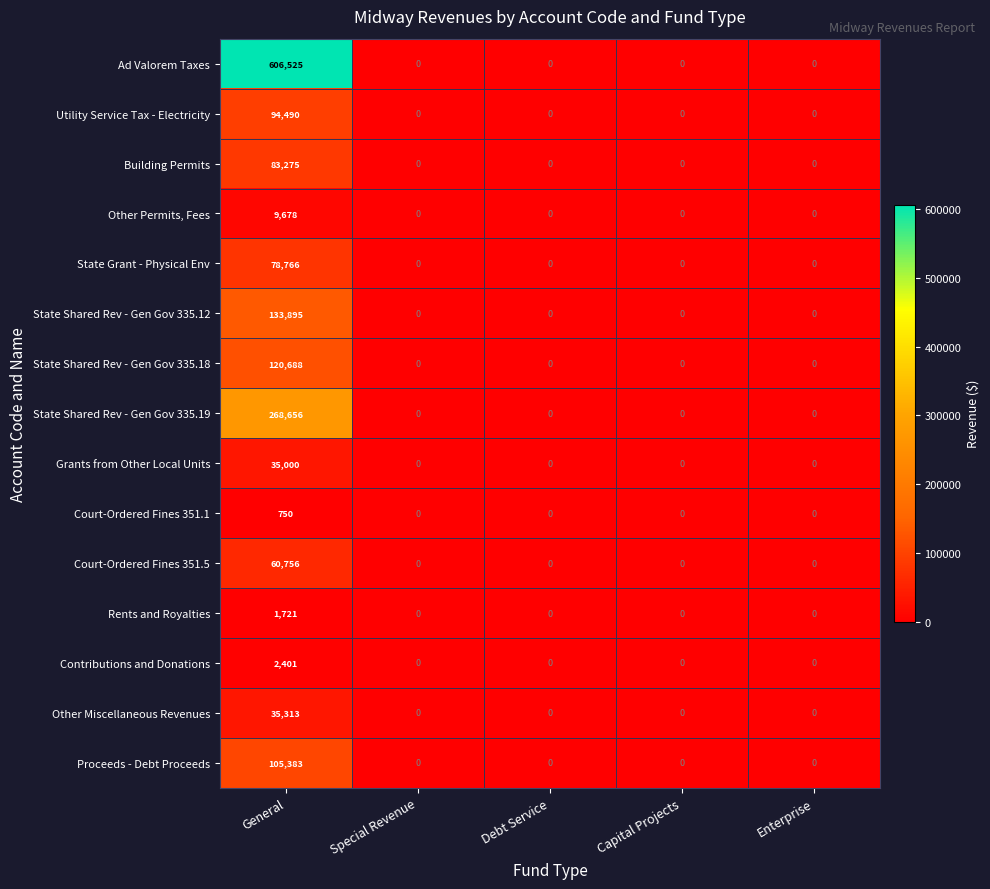

What is the difference between the maximum and second lowest values in the Grants from Other Local Units series?

35000